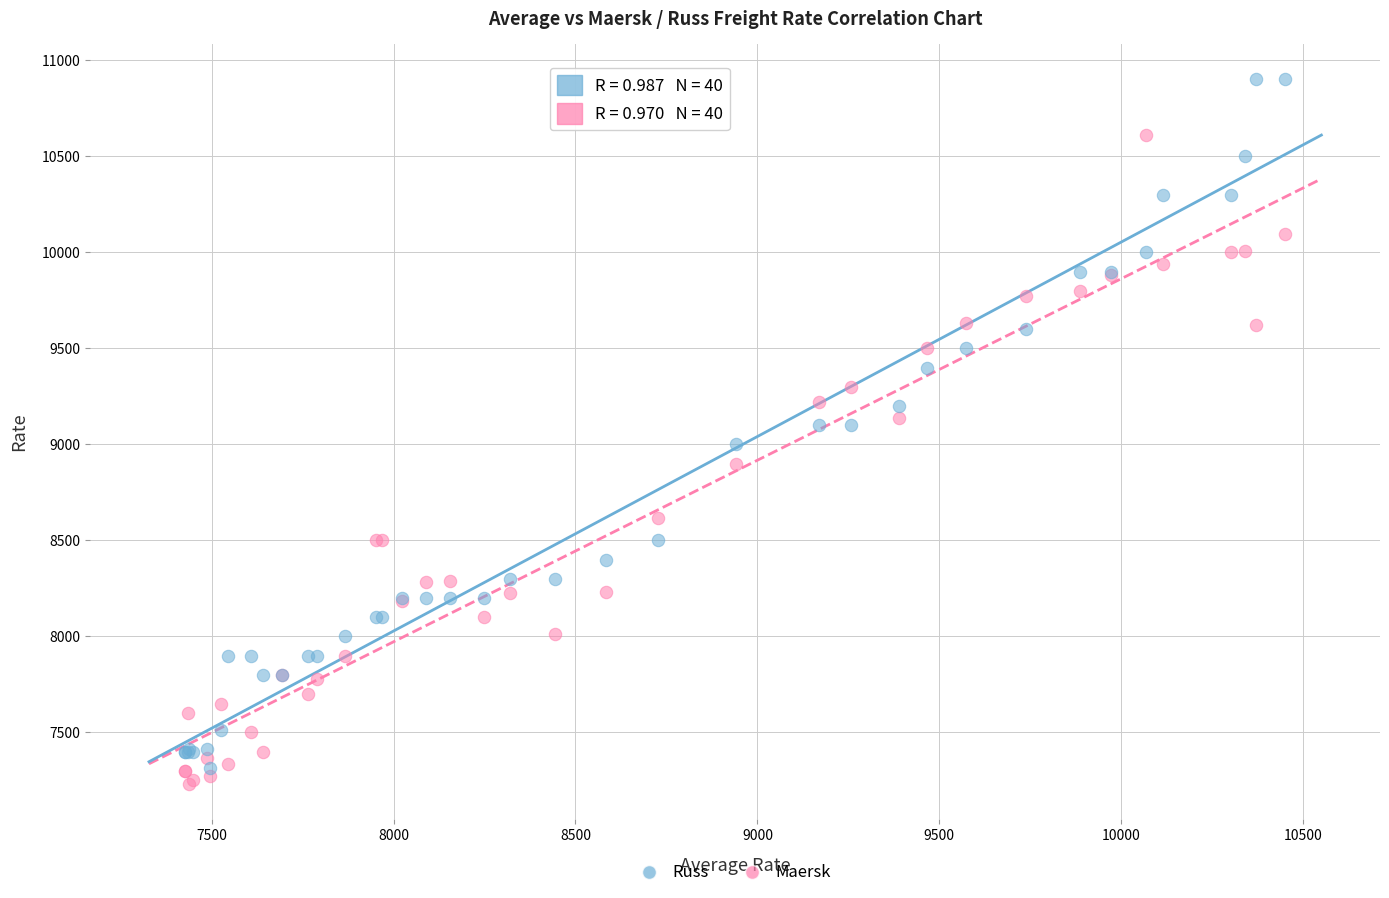

What are all the series names shown in the legend?

Russ, Maersk